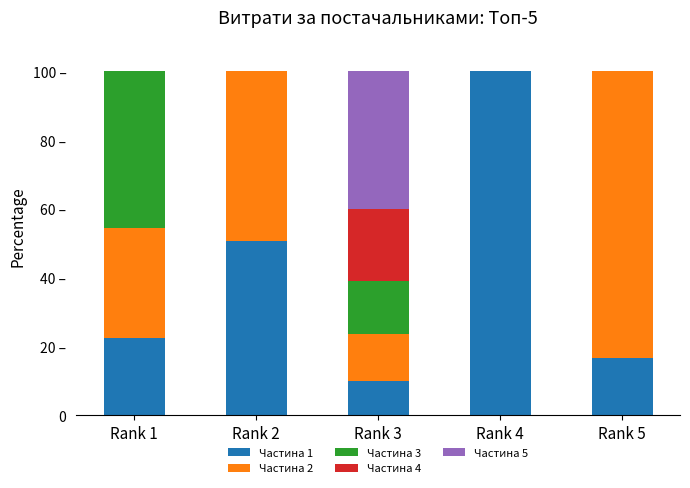

Are the bars horizontal?

No